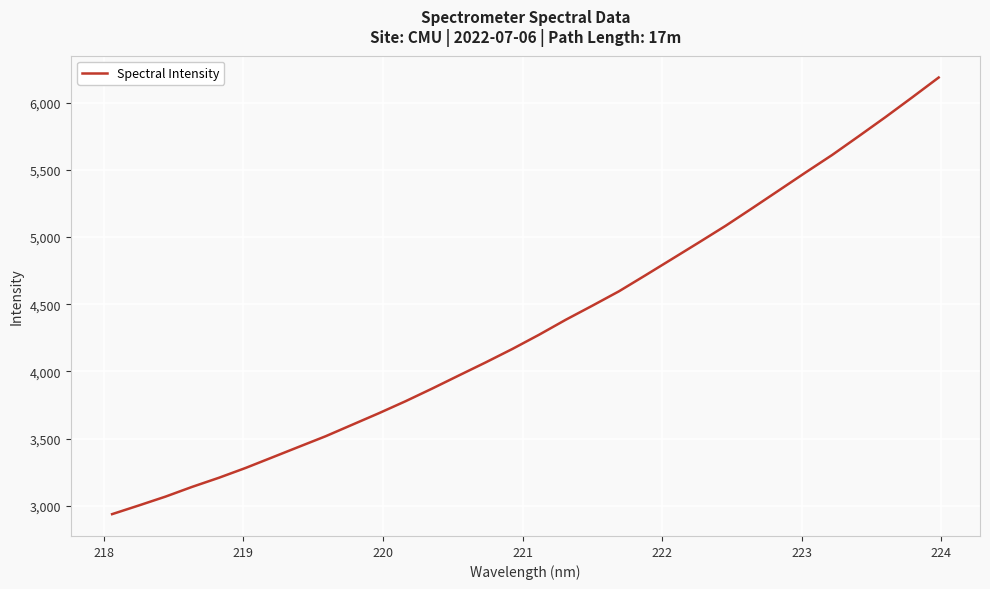

Reading right to left, extract all data points from this chart.

6186.3	6037.7	5891.5	5750.0	5610.2	5479.8	5346.8	5214.3	5083.3	4959.8	4837.9	4716.3	4596.3	4489.3	4384.3	4273.0	4167.4	4067.5	3970.9	3873.5	3779.2	3690.0	3604.2	3518.4	3440.0	3361.0	3282.5	3209.5	3142.0	3069.4	3003.6	2939.1